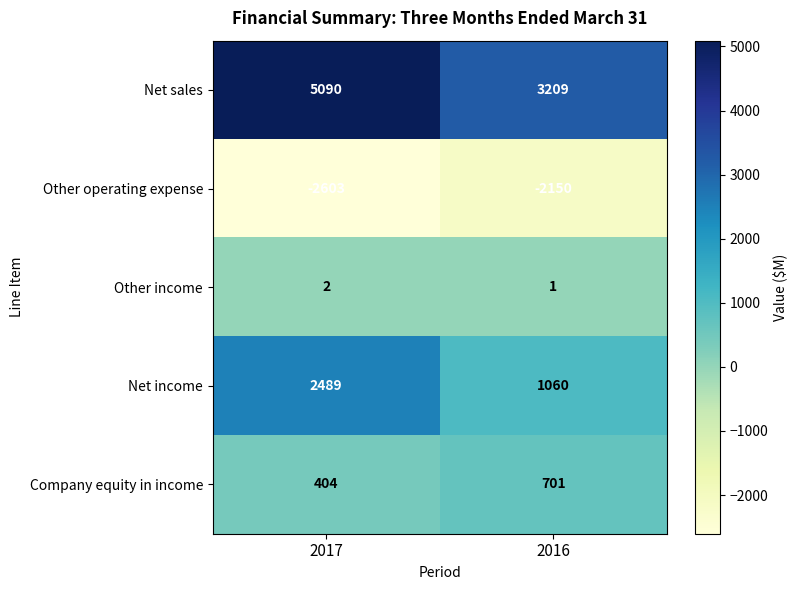

At which category is the sum across all series the highest?

2017